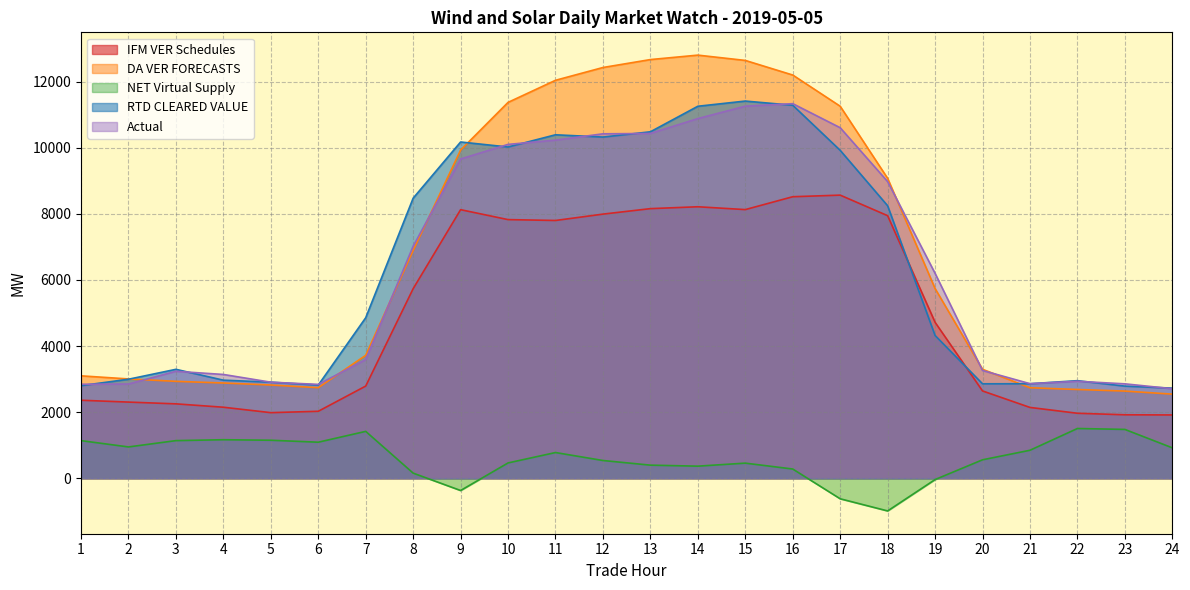

What is the lowest value of the NET Virtual Supply series?

-988.0